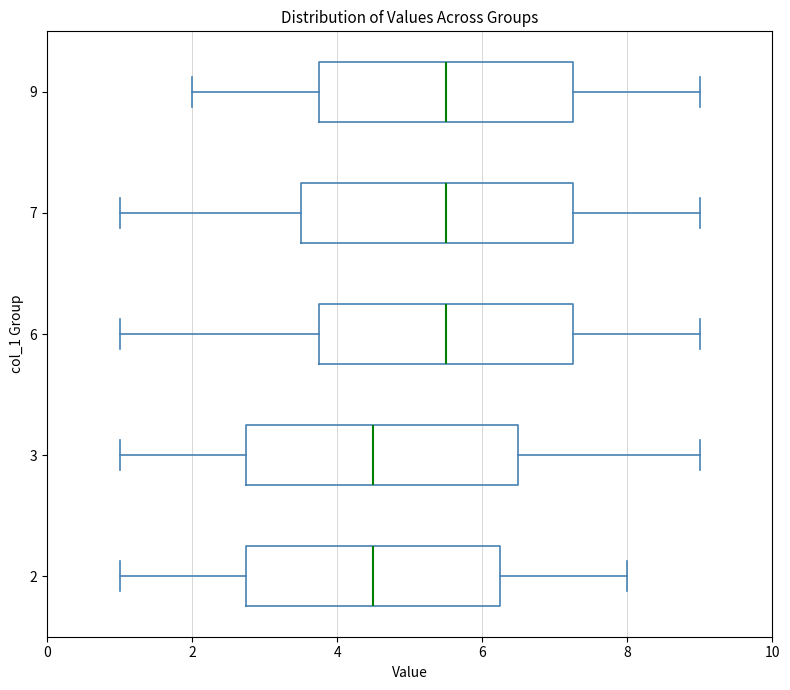

Reading bottom to top, transcribe this box plot: for each box, give where its median line is, the range the box spans, and where its two whiskers end, as read against the x-axis. The values are not printed on the chart, so give them approximately, as read against the axis.

2: median 4.6, box 2.8 to 6.2, whiskers 1.0 to 8.0
3: median 4.6, box 2.8 to 6.6, whiskers 1.0 to 9.0
6: median 5.6, box 3.8 to 7.2, whiskers 1.0 to 9.0
7: median 5.6, box 3.6 to 7.2, whiskers 1.0 to 9.0
9: median 5.6, box 3.8 to 7.2, whiskers 2.0 to 9.0